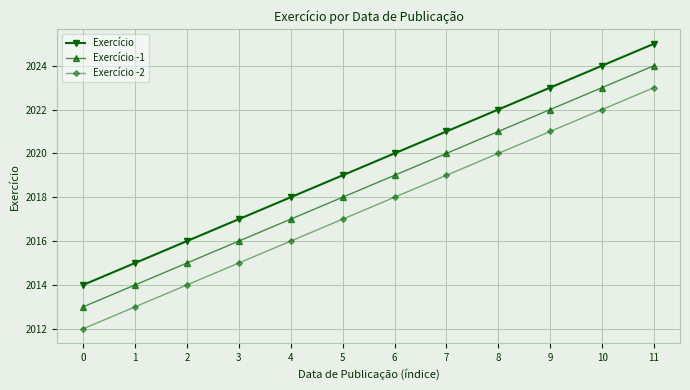

What is the value of the Exercício point at the 8th from the left?

2021